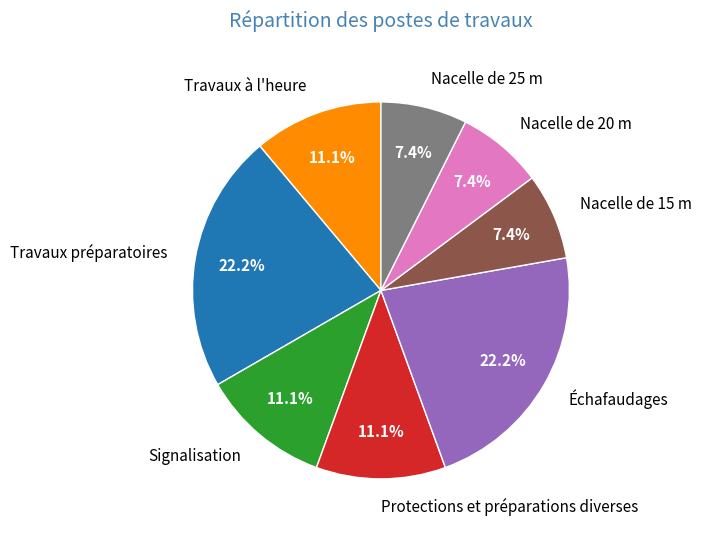

Is it true that Nacelle de 15 m is 15% of the pie?

False